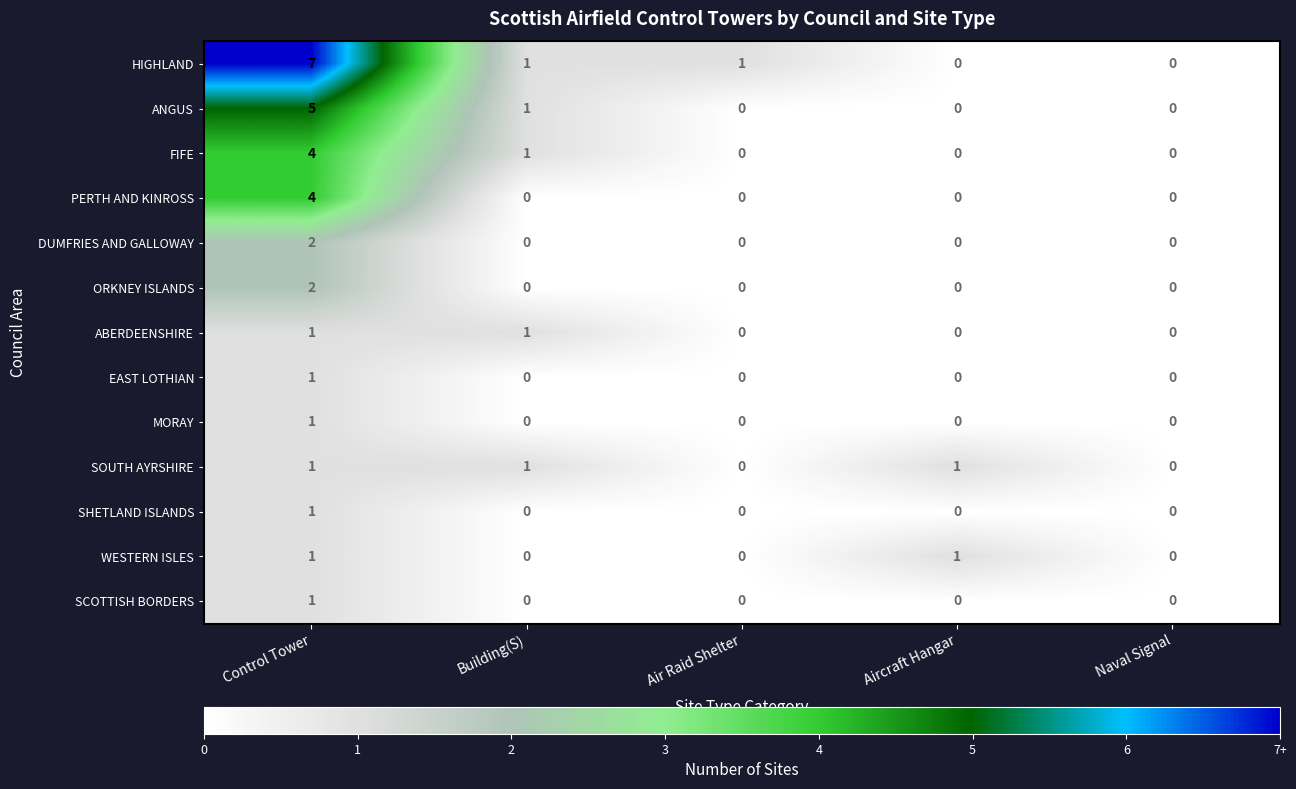

Count the SHETLAND ISLANDS values in the range 0 to 1.

5